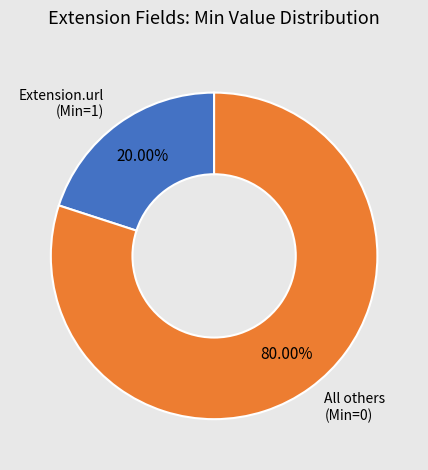

Is there a majority slice in this chart?

Yes